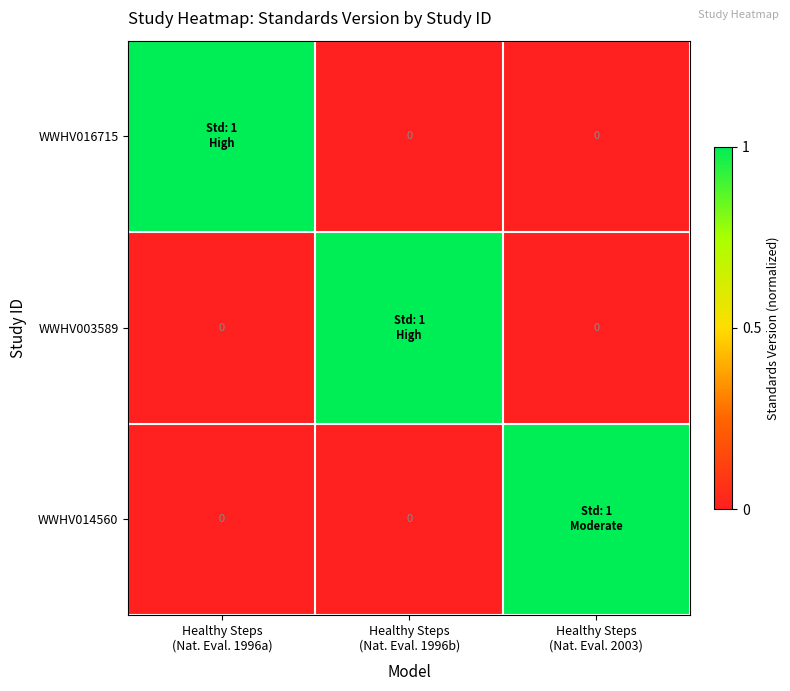

Which category has the highest value across all series?

Healthy Steps
(Nat. Eval. 1996a)